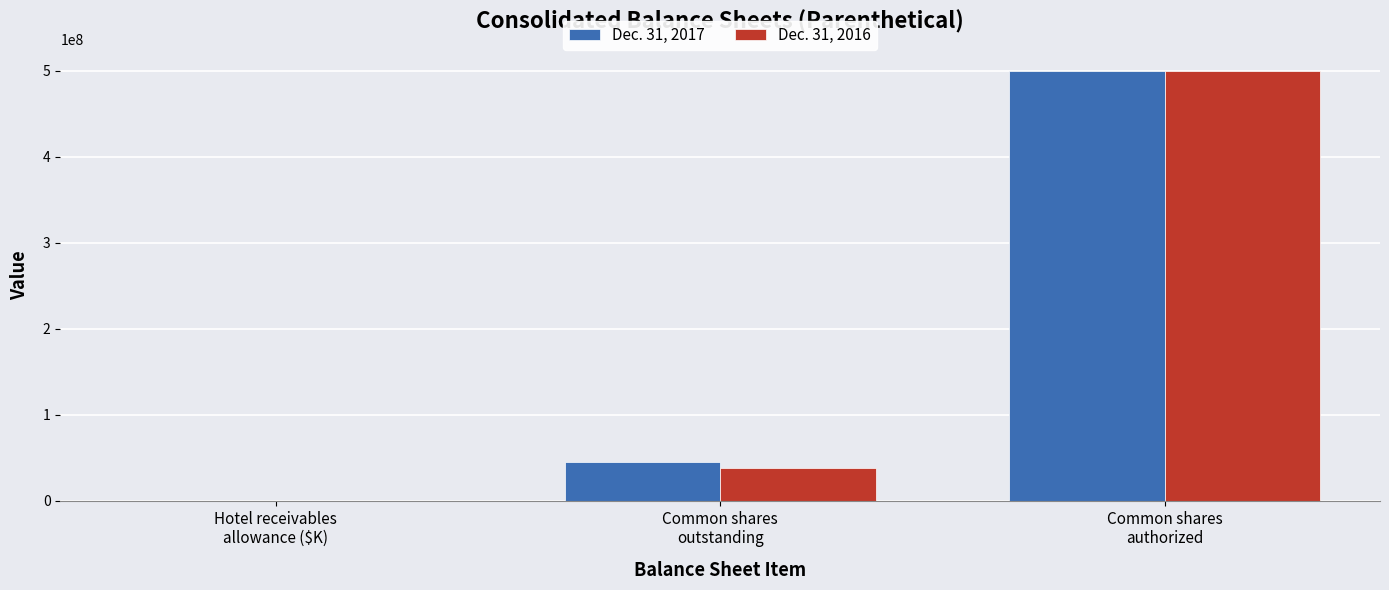

Reading left to right, what are all the values shown in this chart?

Dec. 31, 2017: 200	45375266	500000000
Dec. 31, 2016: 155	38367014	500000000